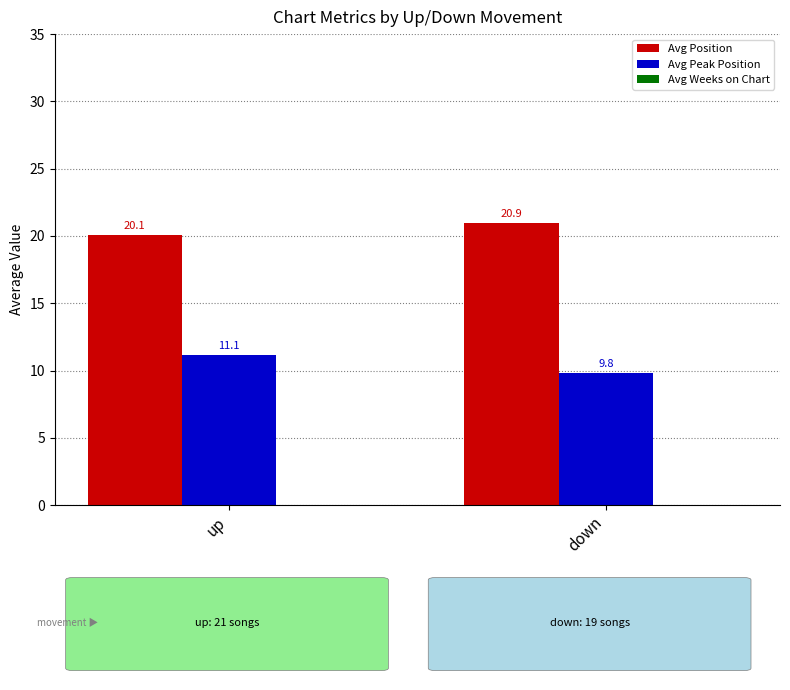

How many bars are there in each group?

2